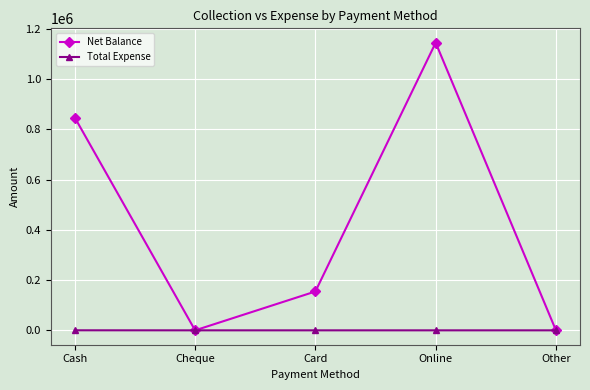

The Total Expense series shows 0 at Other. True or false?

True